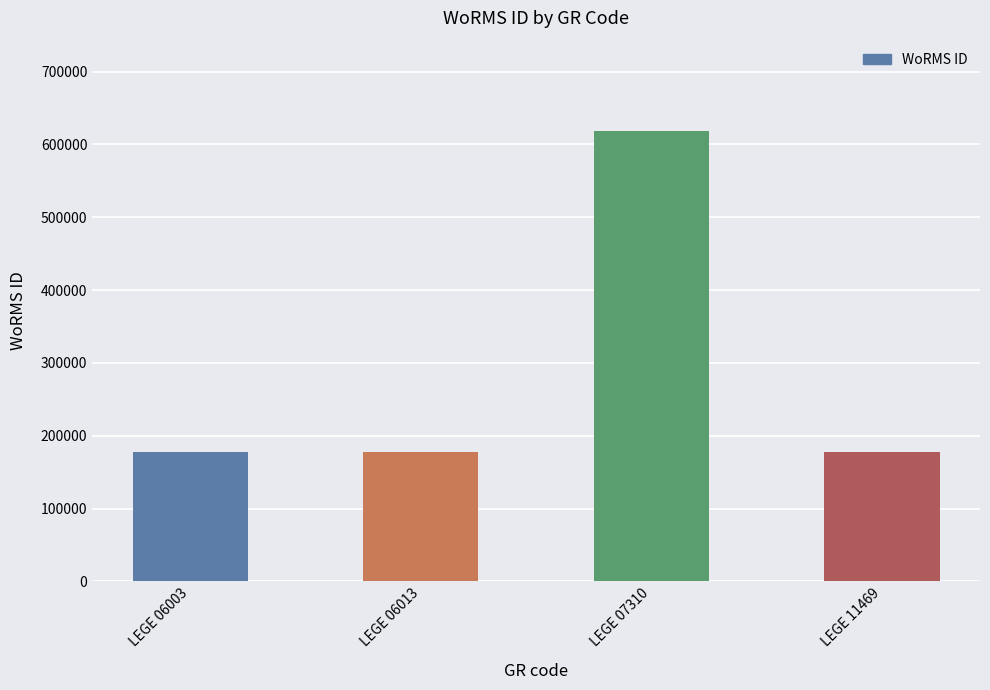

Reading left to right, extract all data points from this chart.

LEGE 06003=177595	LEGE 06013=177595	LEGE 07310=618741	LEGE 11469=177595